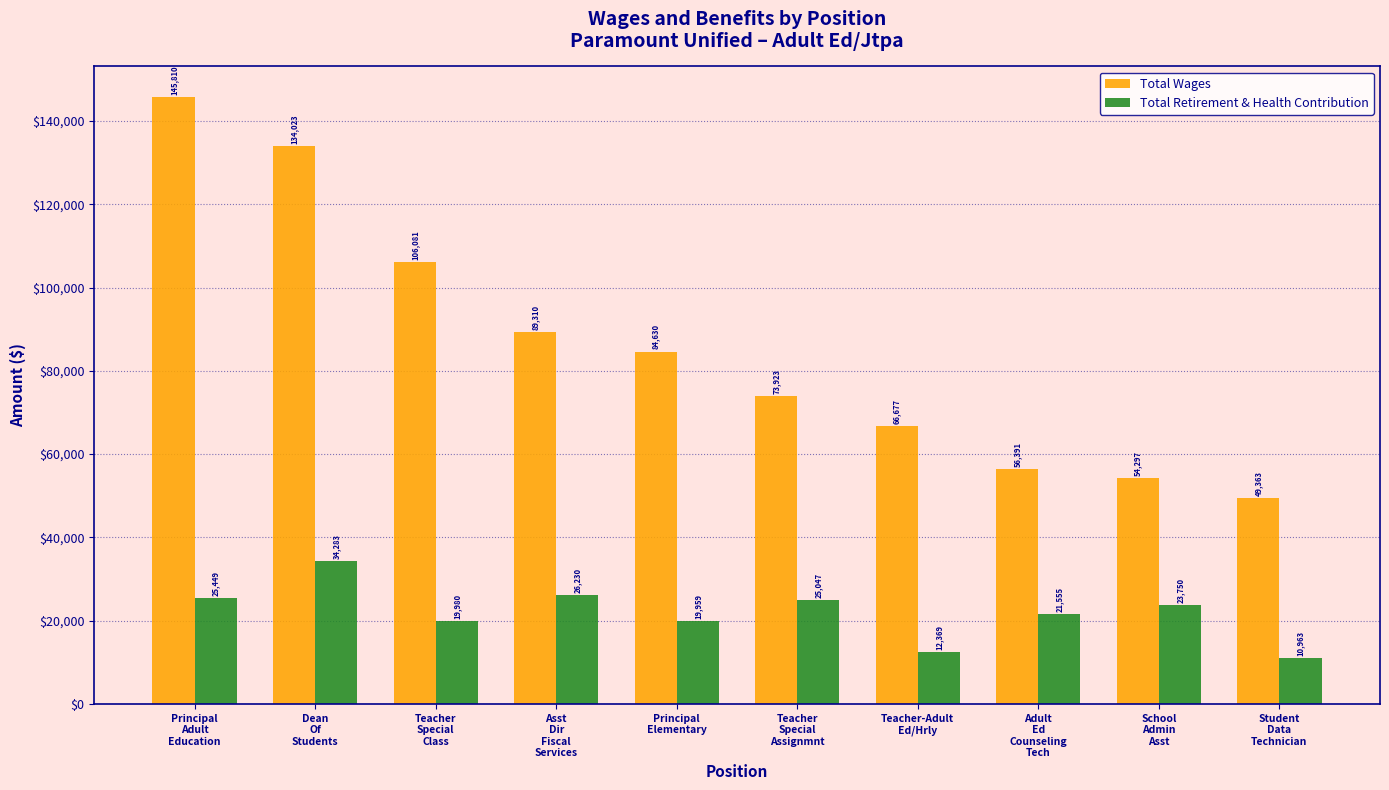

Is the value of Total Retirement & Health Contribution at School
Admin
Asst greater than the value of Total Wages at Teacher
Special
Class?

No